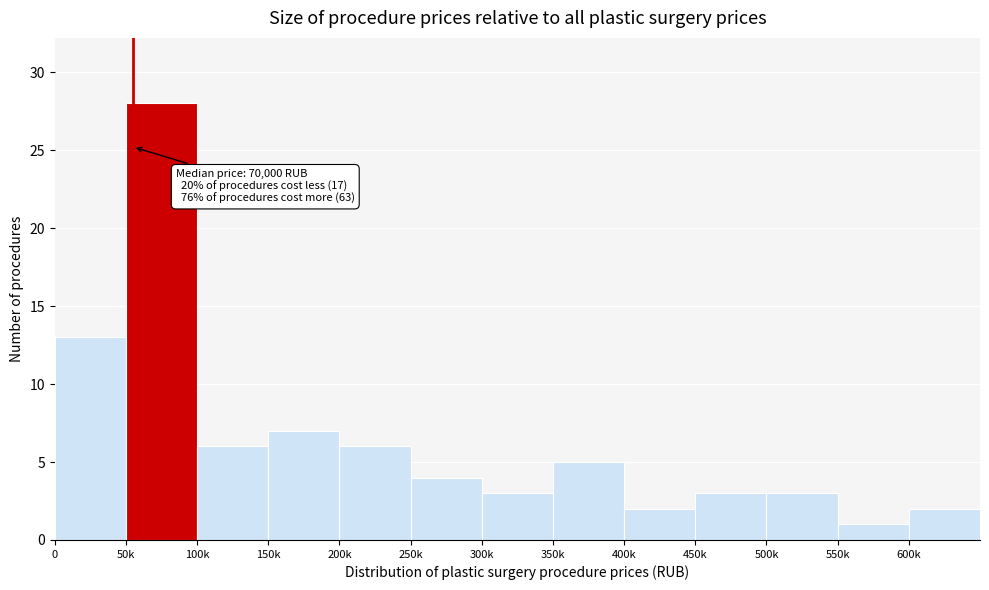

Reading left to right, extract all data points from this chart.

0=13	50k=28	100k=6	150k=7	200k=6	250k=4	300k=3	350k=5	400k=2	450k=3	500k=3	550k=1	600k=2